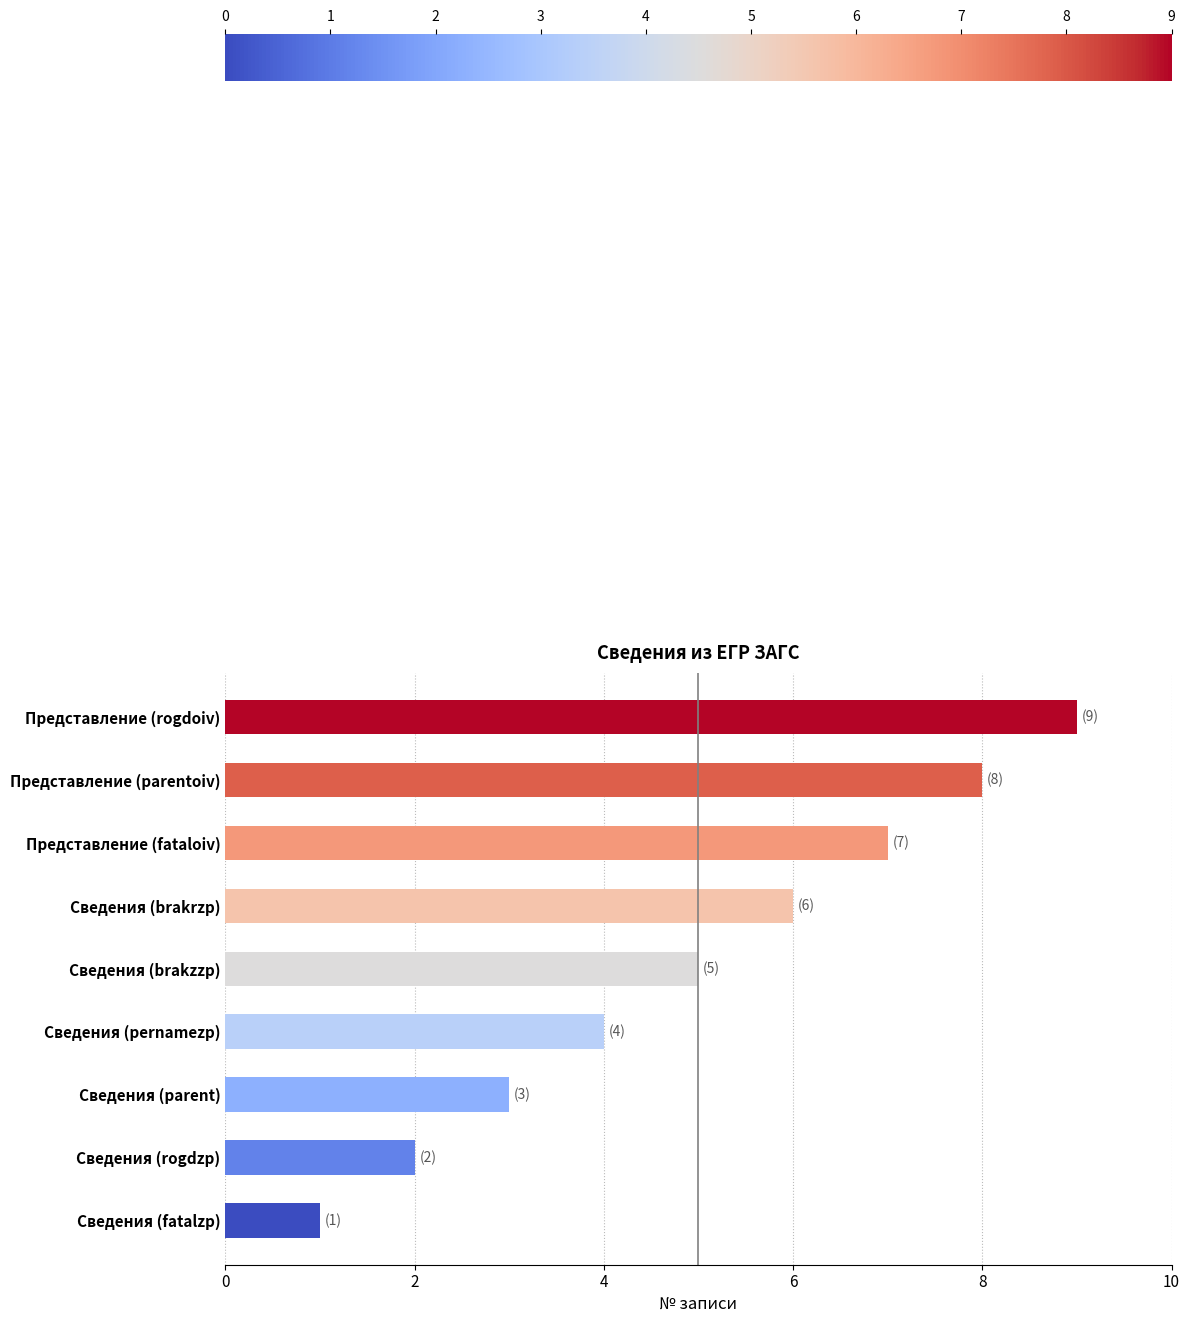

What is the sum of all values?

45